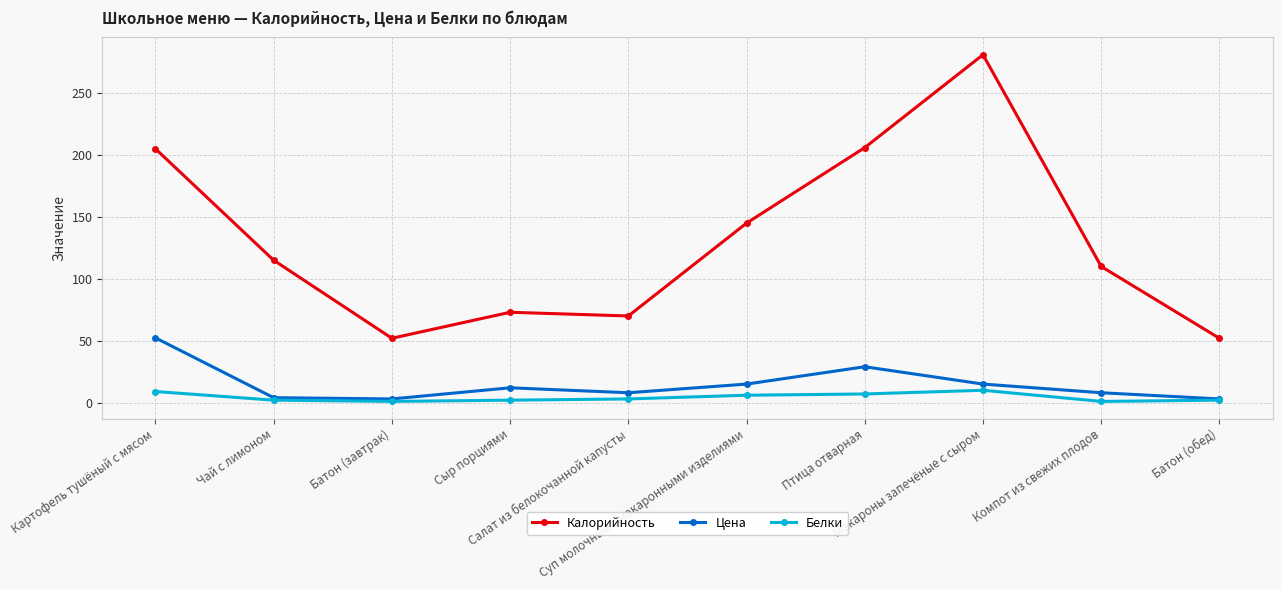

The Белки series shows 2.0 at Батон (обед). True or false?

True